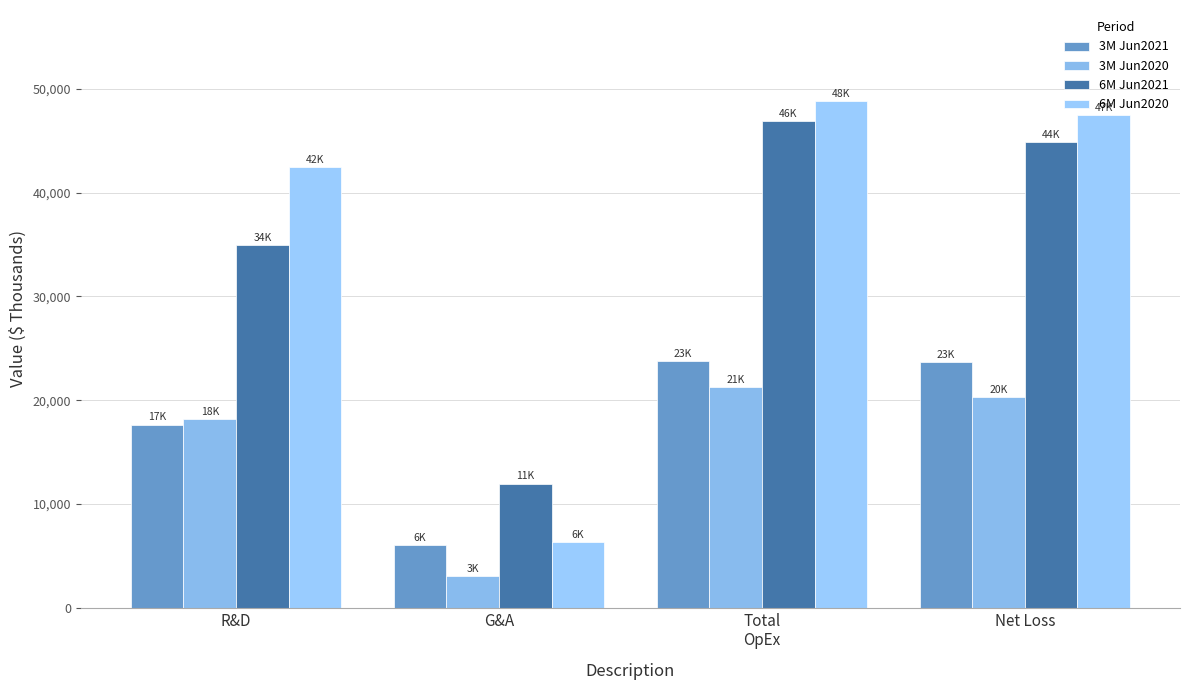

List the series in order of their peak value, lowest first.

3M Jun2020, 3M Jun2021, 6M Jun2021, 6M Jun2020